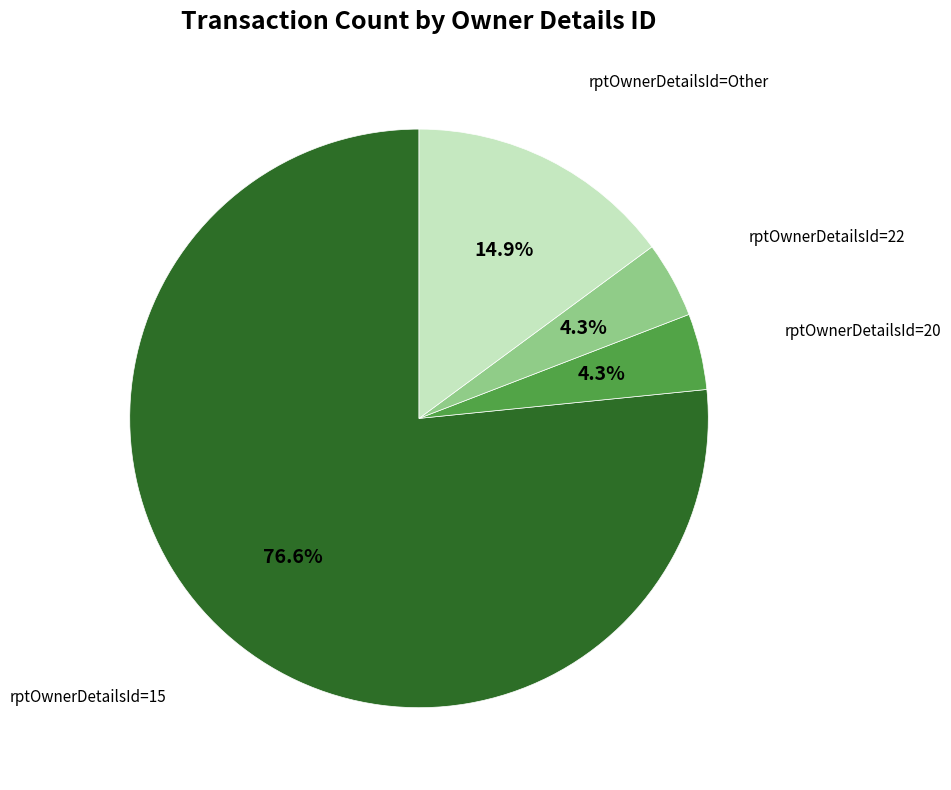

Does any single category account for the majority?

Yes